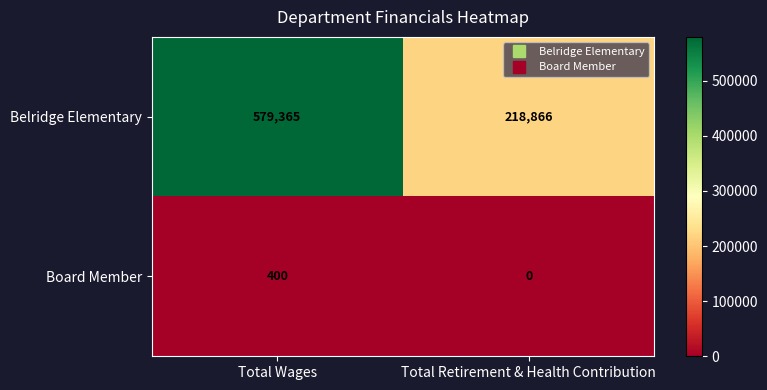

What is the difference between the maximum and minimum values in the Board Member series?

400